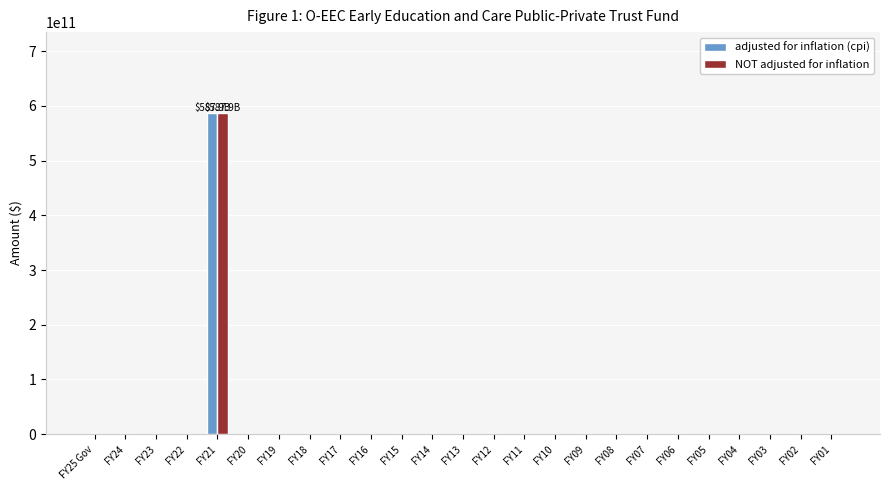

The value of adjusted for inflation (cpi) at FY19 is -199419012152. True or false?

False